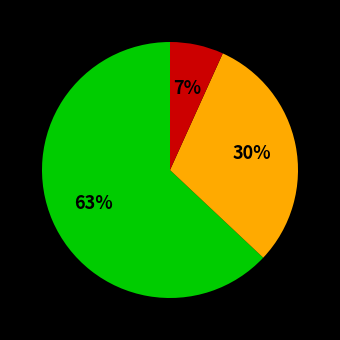

To the nearest percent, what is the difference between the largest and smallest slice percentages?

56%